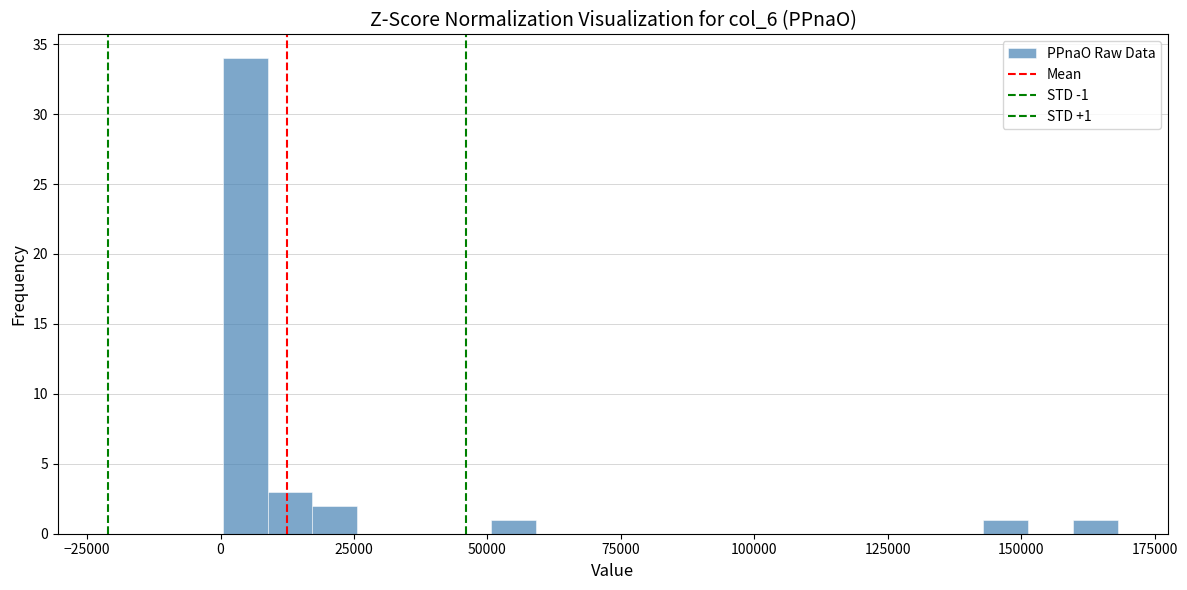

Read against the x-axis, roughly where is the centre of the tallest bar?

5000